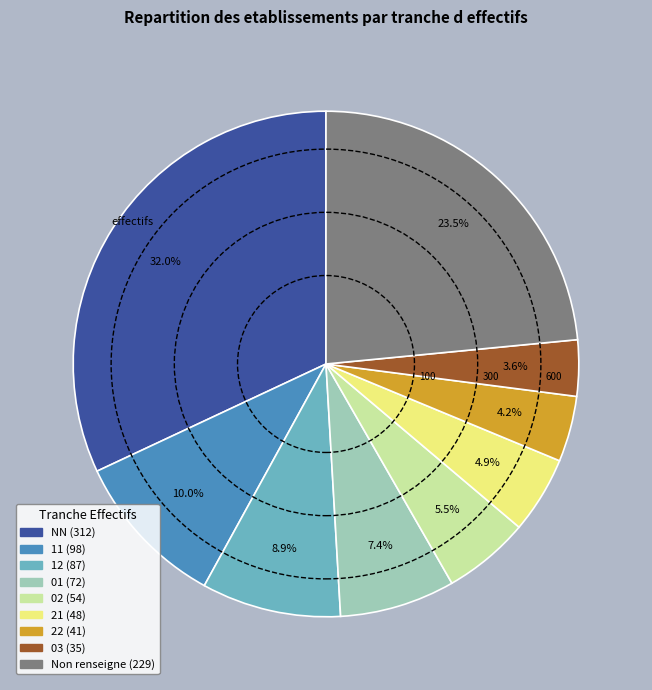

Is there any slice that represents more than half of the pie?

No